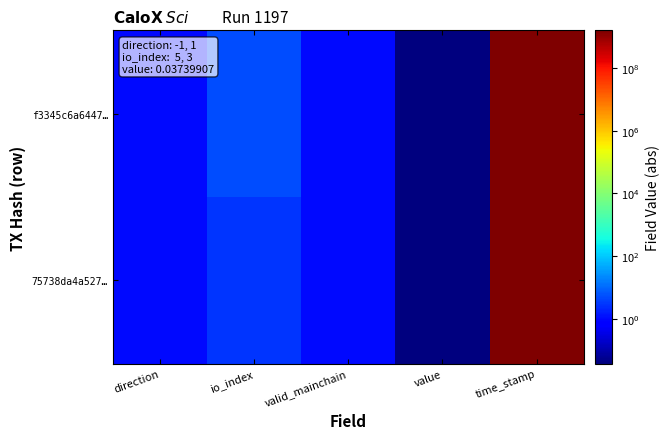

At which category is the sum across all series the highest?

time_stamp